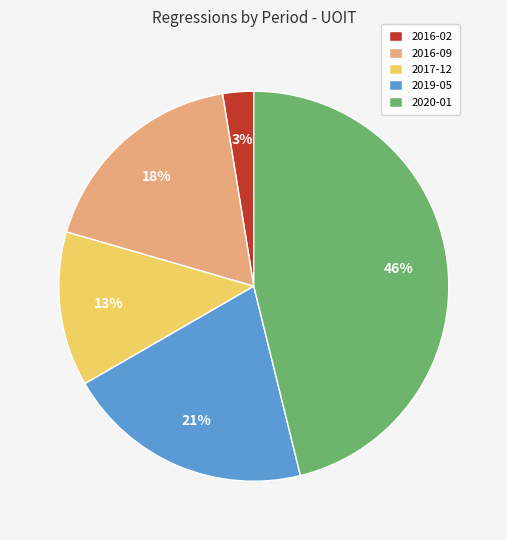

To the nearest percent, what is the difference between the 2019-05 and 2016-02 slice percentages?

18%